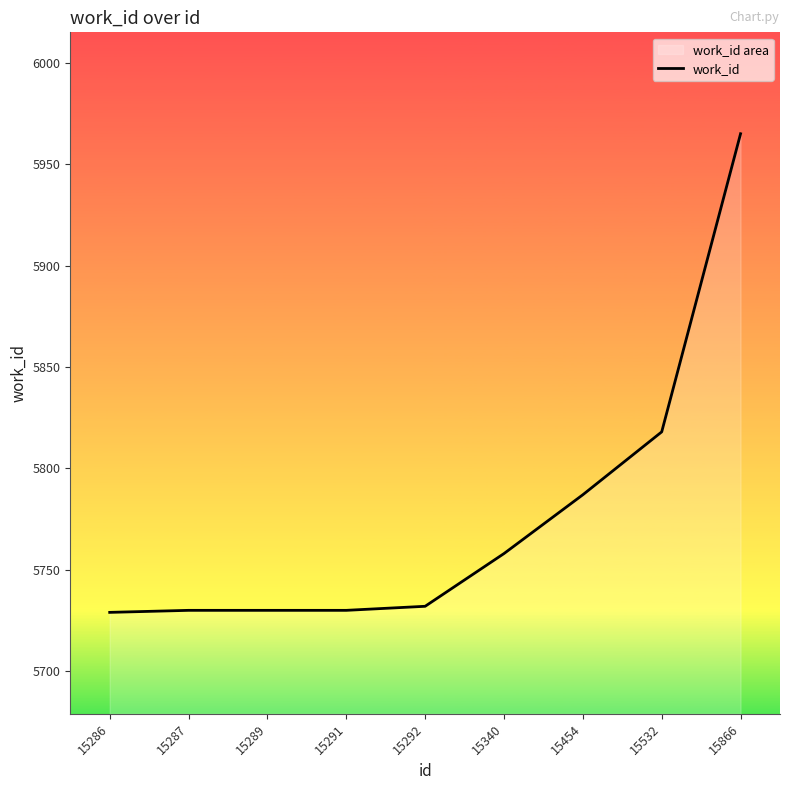

How many series are shown in this chart?

1